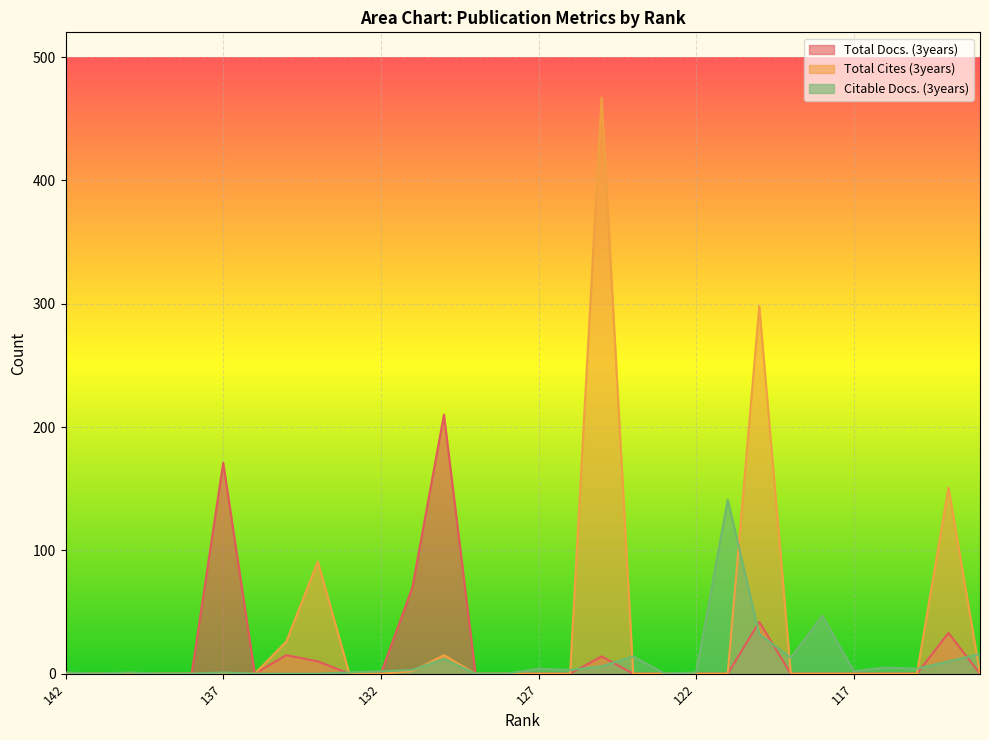

Between 127 and 121, which series saw the biggest shift?

Citable Docs. (3years)